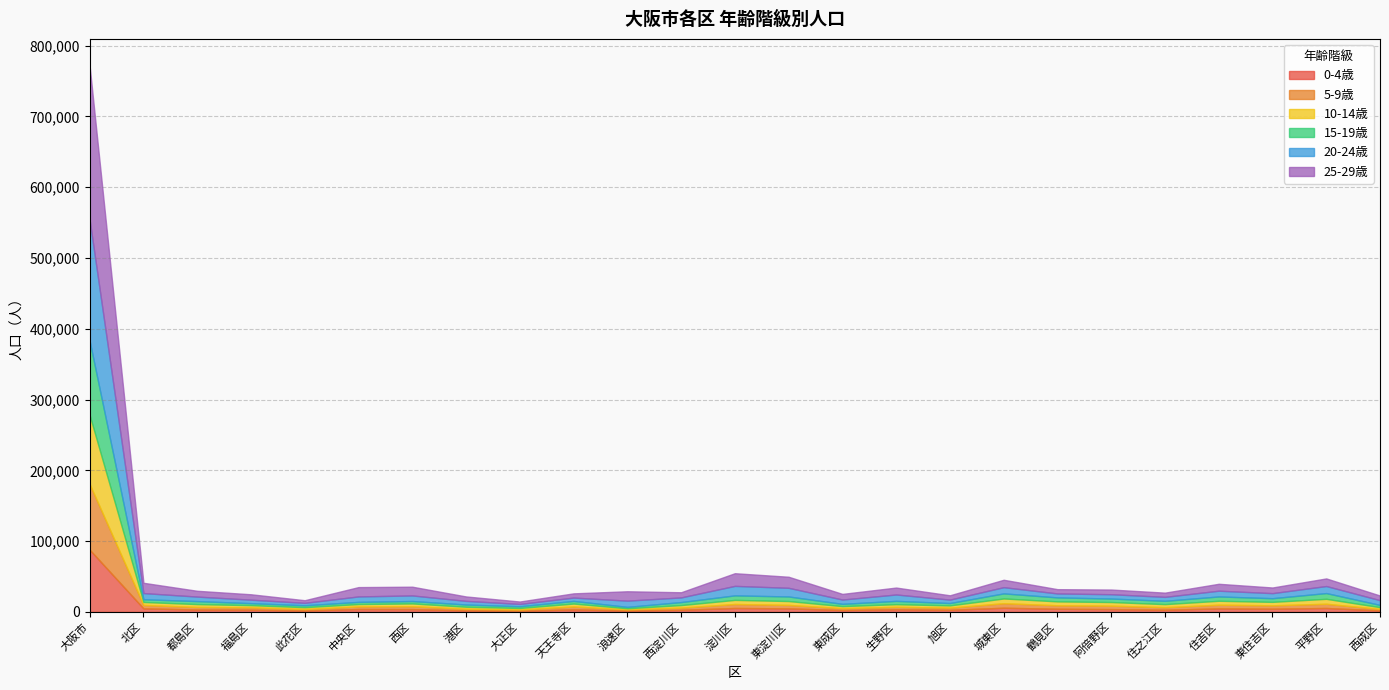

Reading left to right, list all the values displayed in this chart.

0-4歳: 87877	5033	3339	3146	1927	4070	3893	2165	1615	3550	1920	2957	5518	5010	2621	3680	2963	5873	4466	3962	3050	4952	4529	5534	2106
5-9歳: 92567	4821	3664	3301	2208	3659	4137	2361	1827	4148	1673	3145	5633	4867	2711	3453	3093	6389	4891	4884	3657	5200	4773	5958	2114
10-14歳: 97633	4186	4028	3068	2541	3355	3928	2757	2094	4097	1552	3535	5819	5470	2835	3769	3144	6706	5495	5085	4283	5566	4884	6993	2443
15-19歳: 104687	3814	4233	2842	2690	3079	3400	3158	2432	3735	1953	4267	6364	6456	3208	4669	3347	7191	5625	4941	4698	6095	5176	8111	3204
20-24歳: 171083	8753	6358	4911	3450	7705	7894	5136	3299	4703	8796	6559	13427	12214	6087	9026	4817	8774	5591	6109	5560	8128	7147	9959	6678
25-29歳: 217160	14525	8196	7629	3688	13167	12353	6247	3391	5961	13254	7284	17896	15636	7964	9784	6097	10450	6042	6603	5950	9773	7965	10731	6575